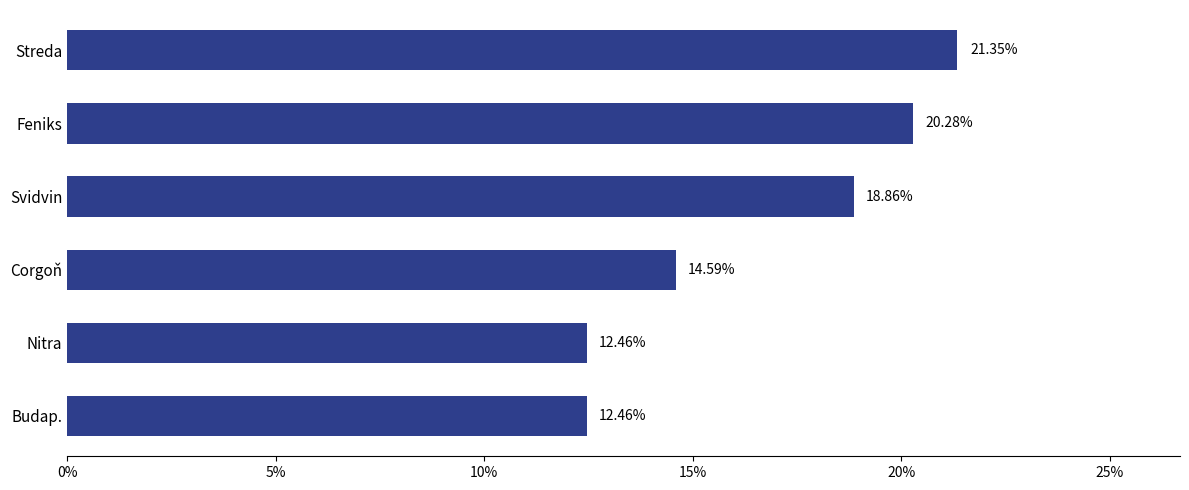

Count the number of values greater than 18.

3